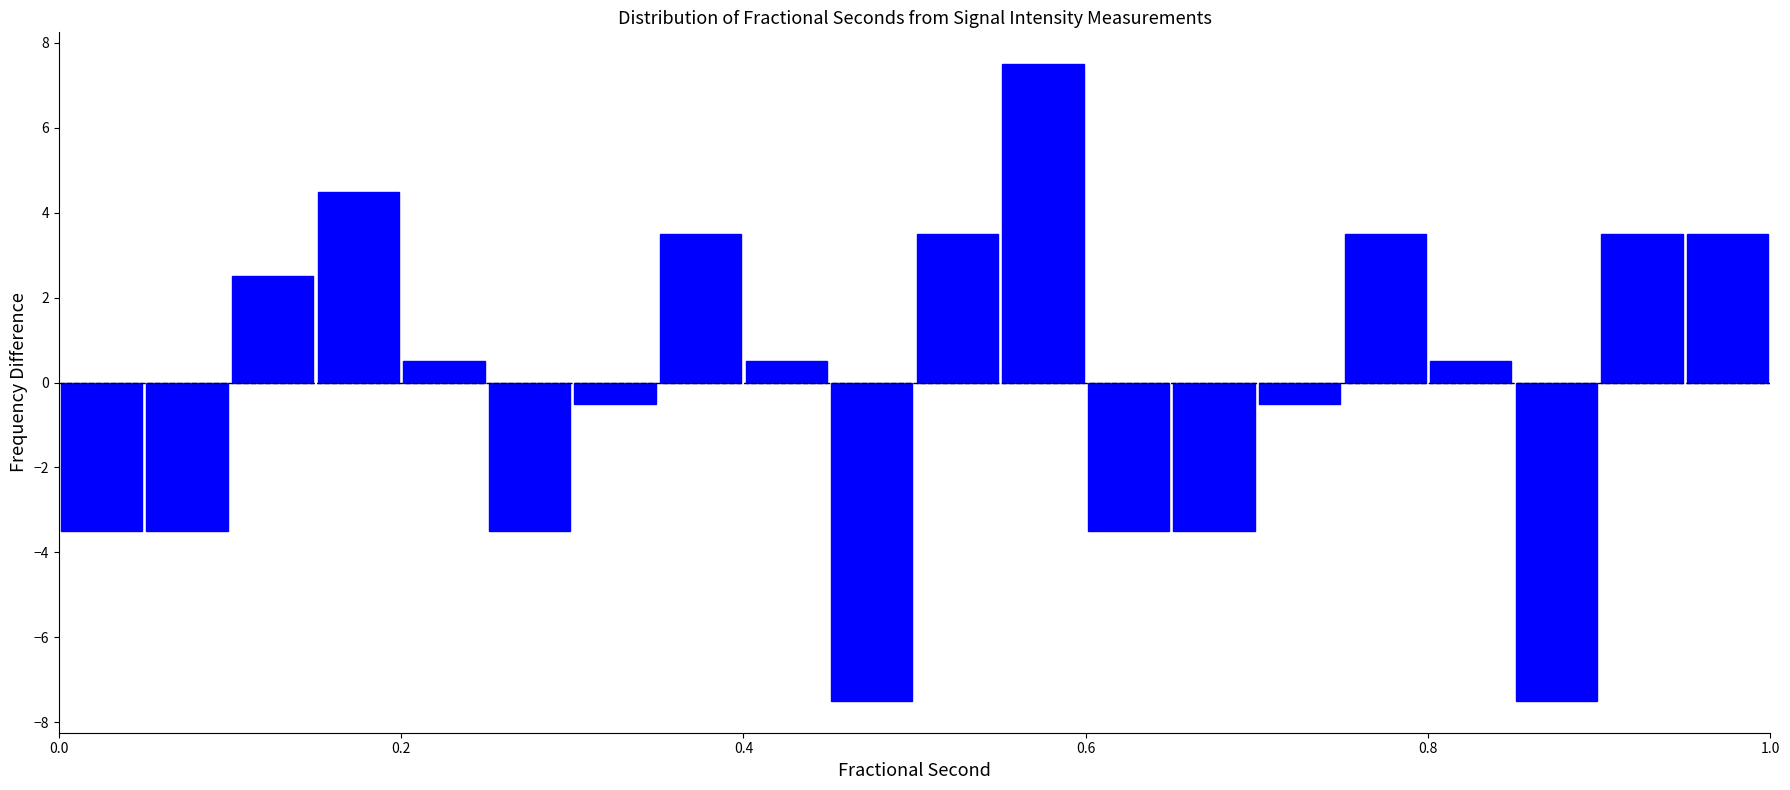

Around what value on the x-axis is the tallest bar? Give the approximate position of its centre, as read against the axis.

0.58